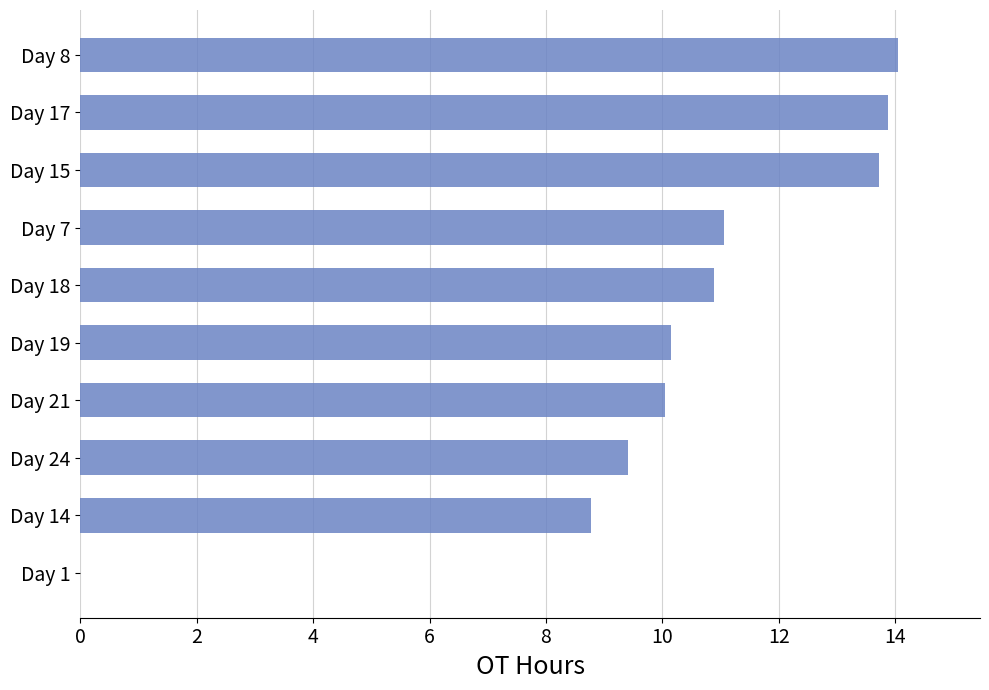

The value at Day 24 is 9.4. True or false?

True